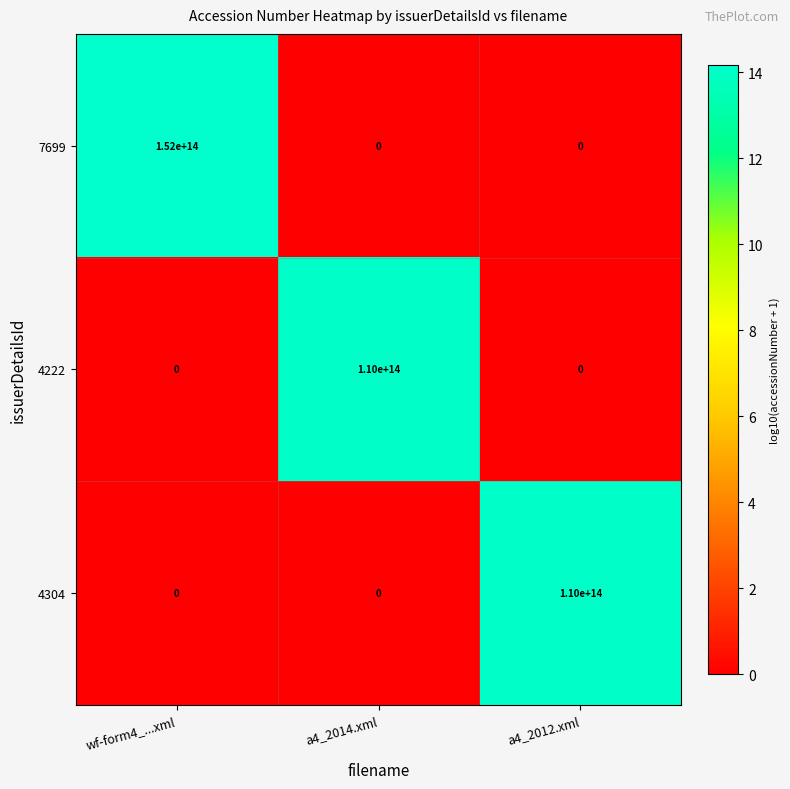

True or false: 4304 has a value of 0 at a4_2014.xml.

True